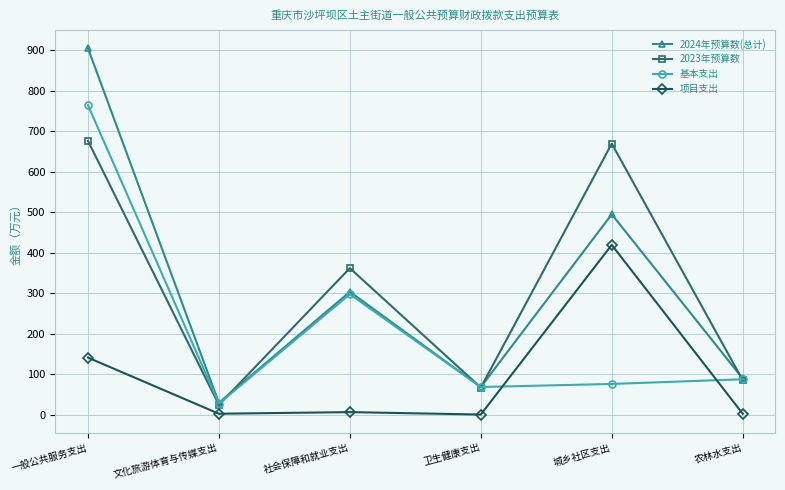

List the series in order of their peak value, highest first.

2024年预算数(总计), 基本支出, 2023年预算数, 项目支出